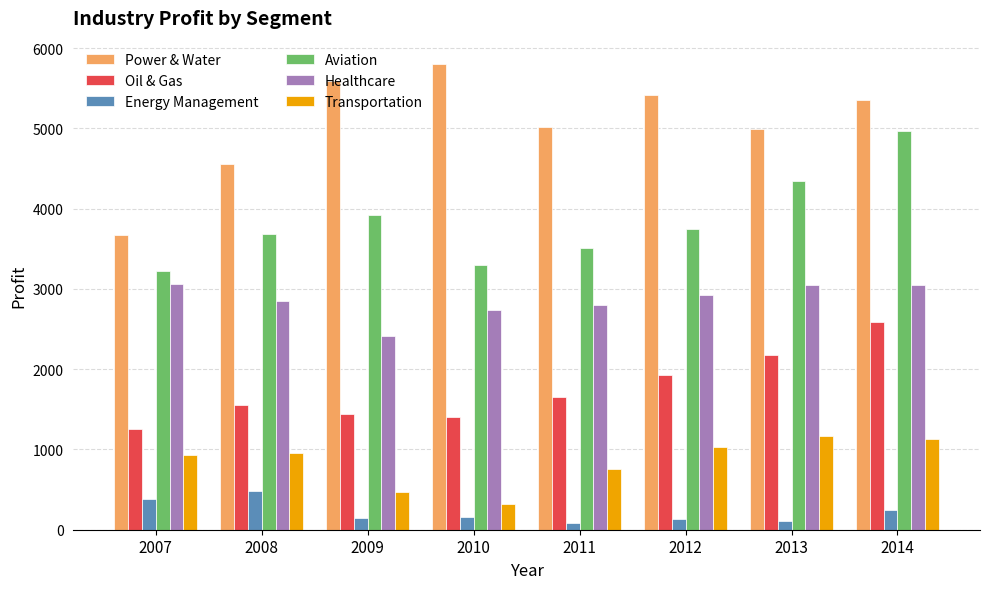

What is the average value of the Energy Management series?

216